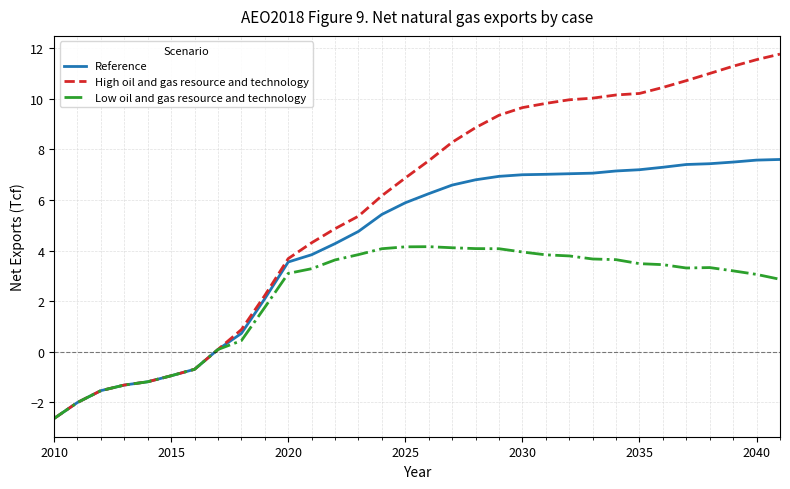

Is this an area chart (filled region under the line)?

No